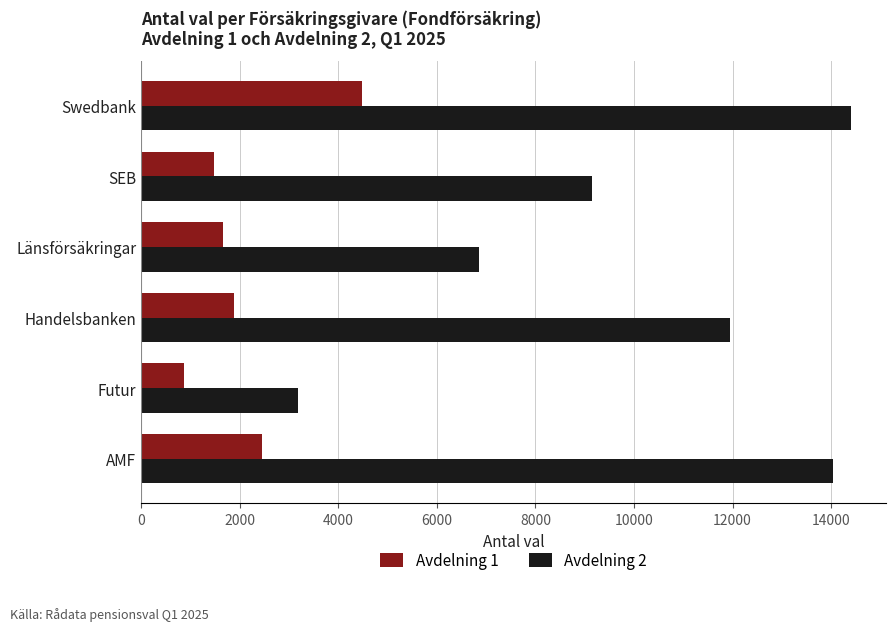

The value of Avdelning 1 at AMF is 2459. True or false?

True